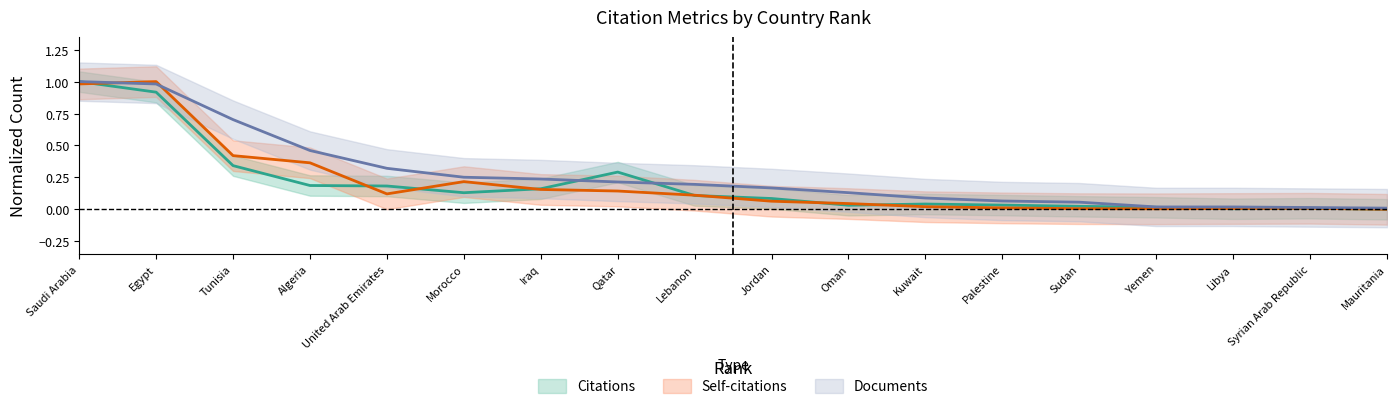

What are all the series names shown in the legend?

Citations, Self-citations, Documents